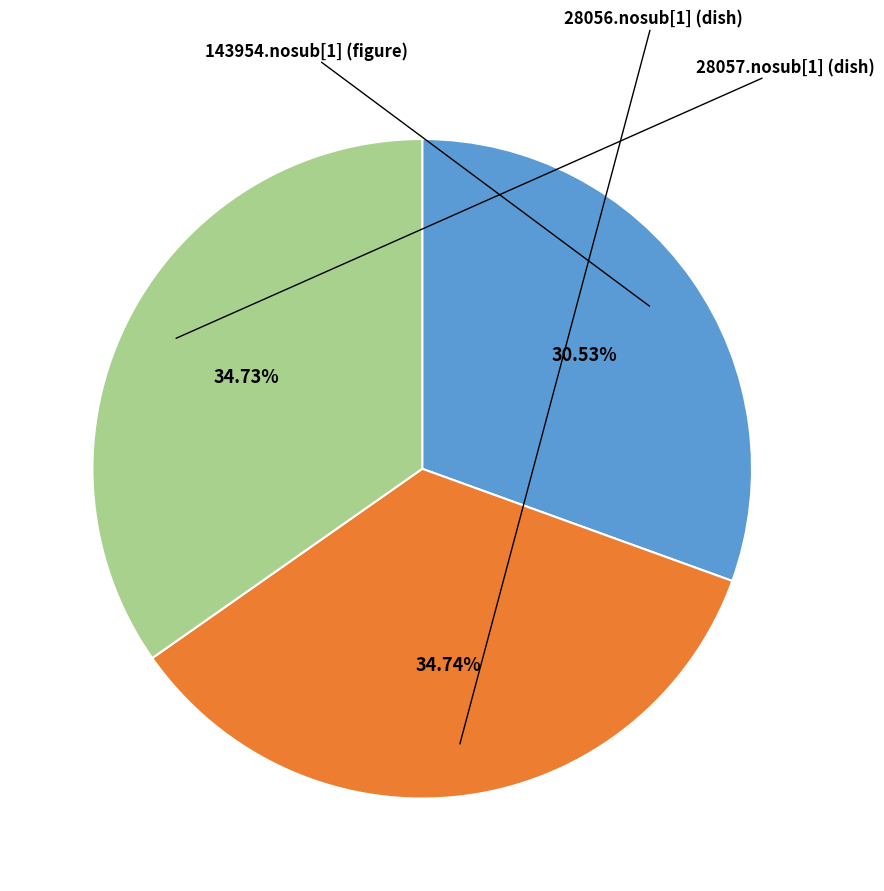

Is there any slice that represents more than half of the pie?

No